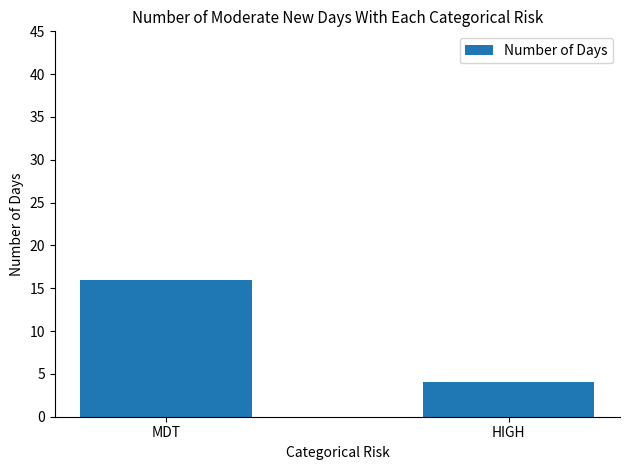

The chart shows a value of 16 at MDT. True or false?

True